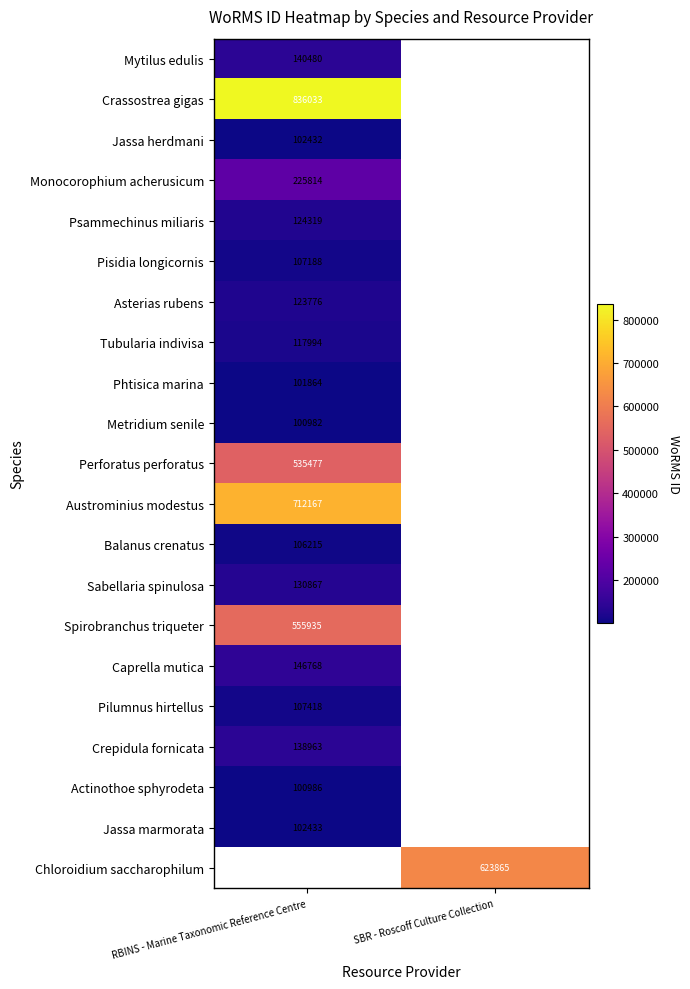

True or false: Crepidula fornicata has a value of 138963 at RBINS - Marine Taxonomic Reference Centre.

True